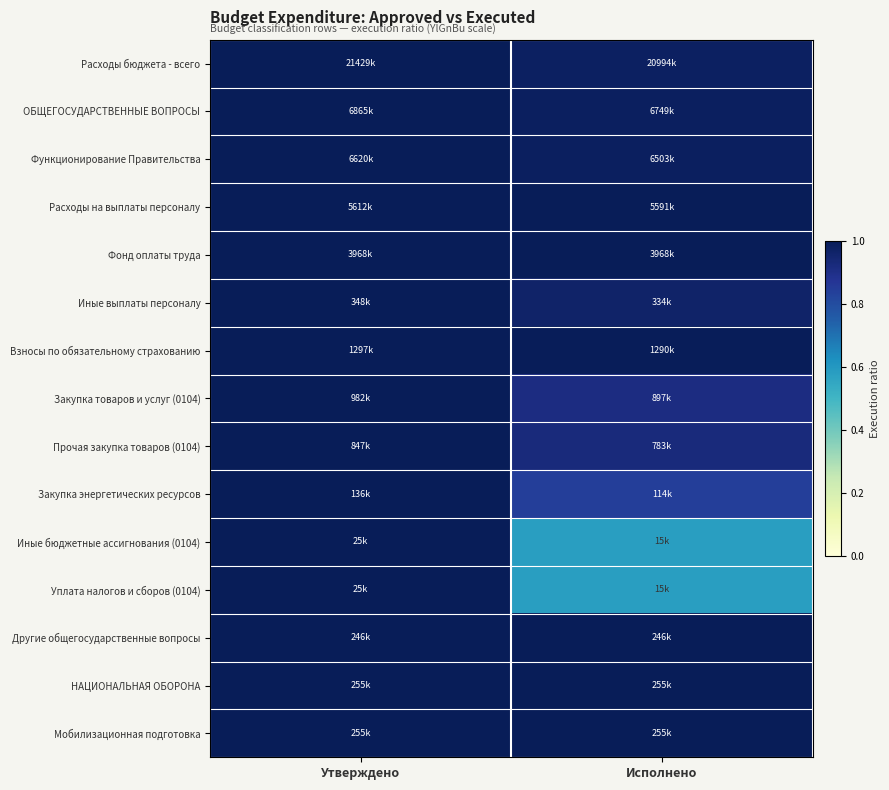

At how many categories does at least one series exceed 0?

2